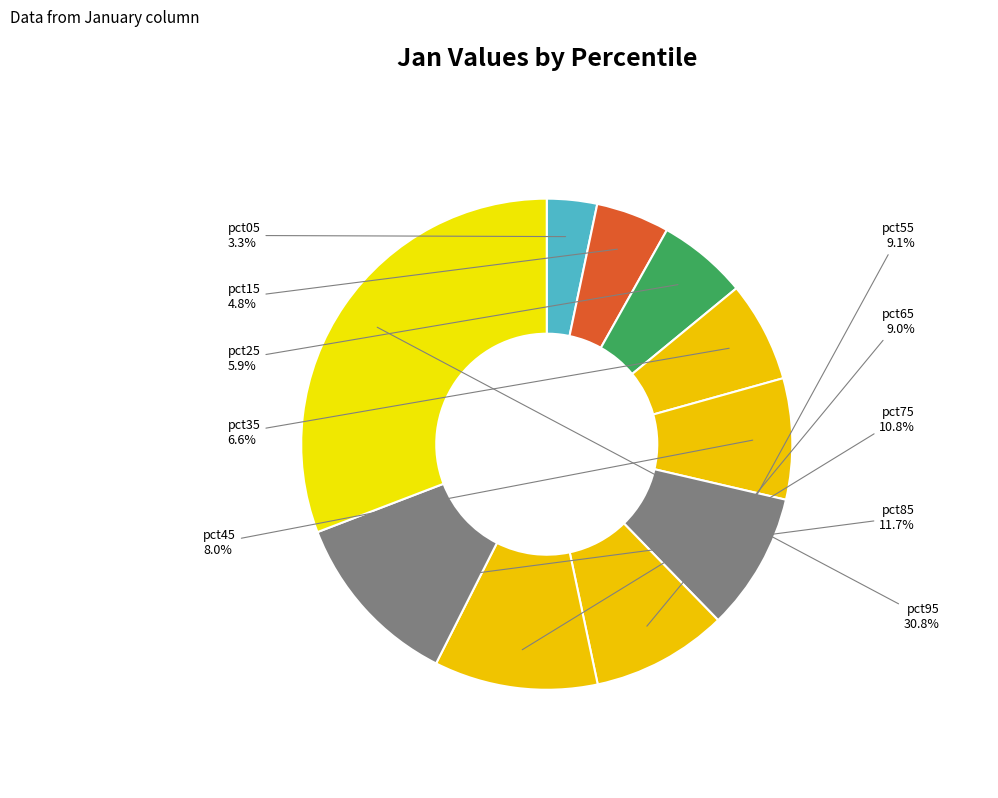

Is it true that pct75 is 11% of the pie?

True